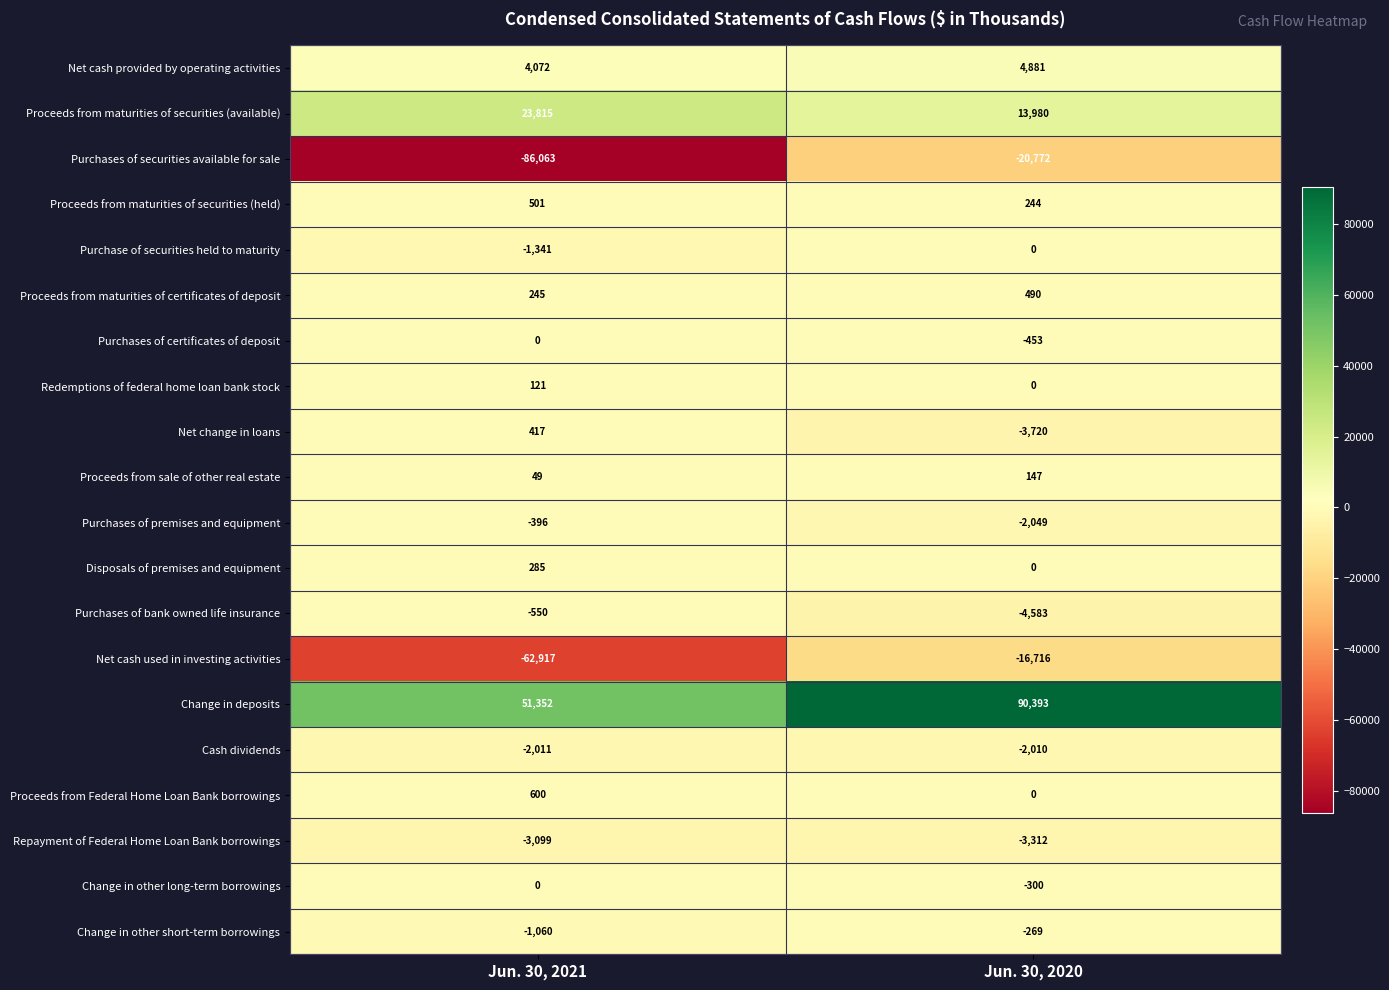

What is the average value of the Change in other short-term borrowings series?

-664